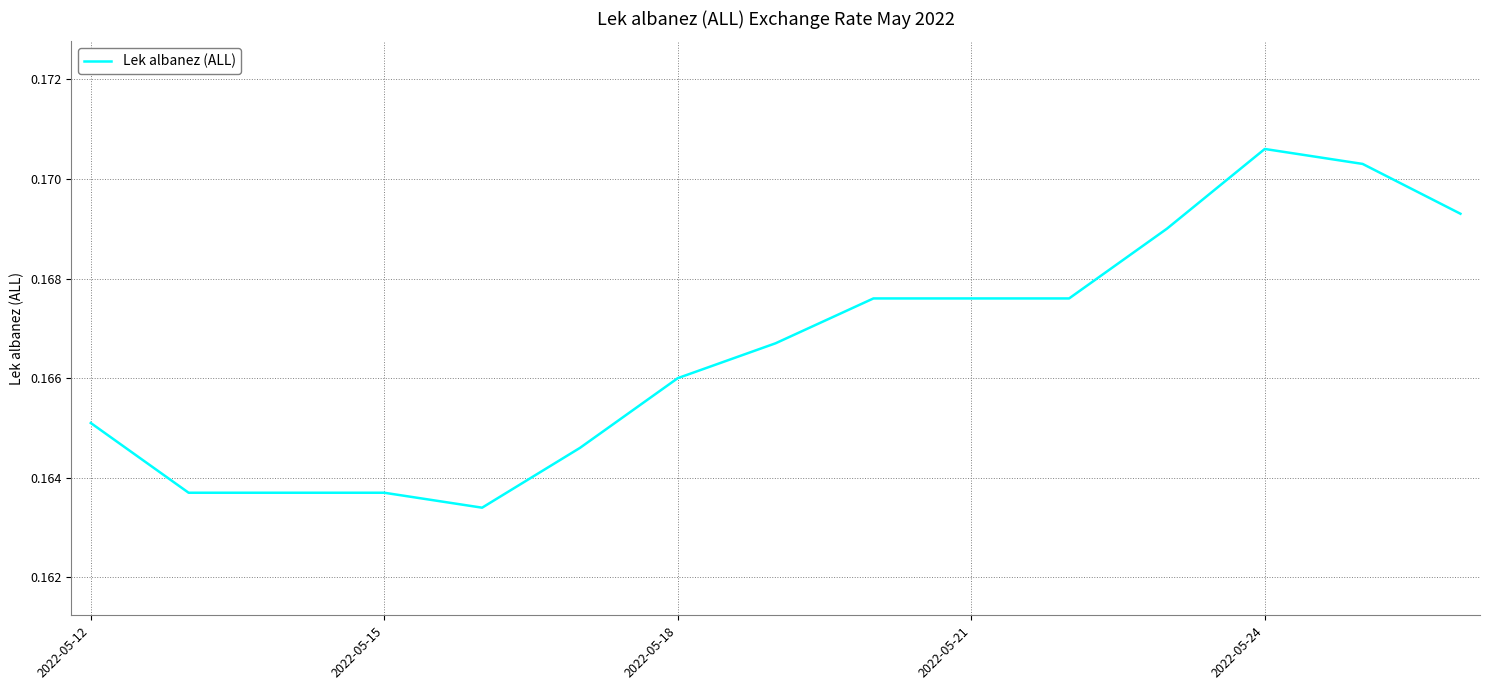

Reading right to left, what are all the values shown in this chart?

0.2	0.2	0.2	0.2	0.2	0.2	0.2	0.2	0.2	0.2	0.2	0.2	0.2	0.2	0.2